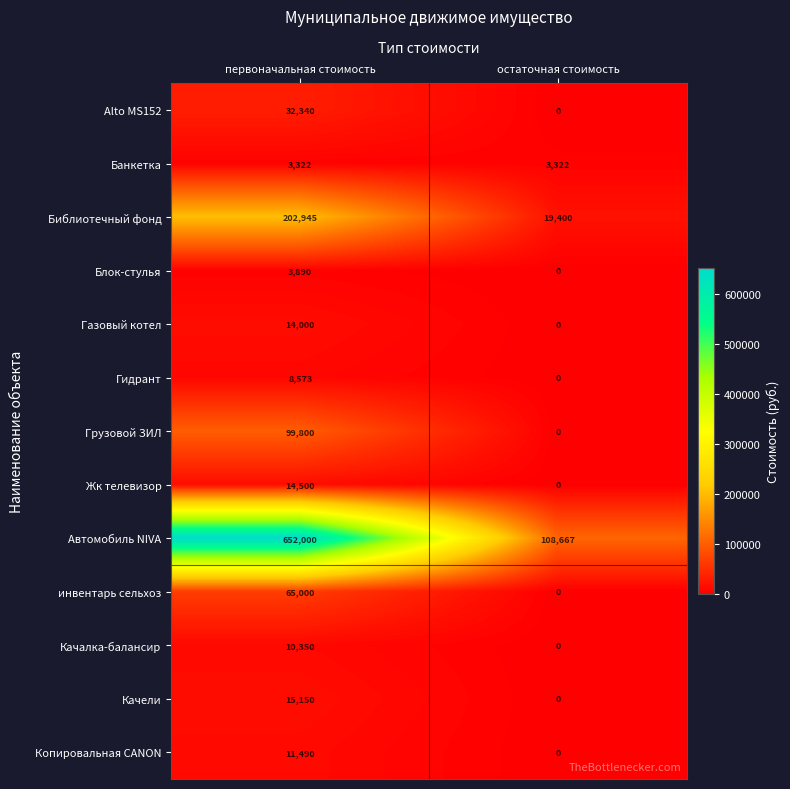

Which series changed the most between первоначальная стоимость and остаточная стоимость?

Автомобиль NIVA